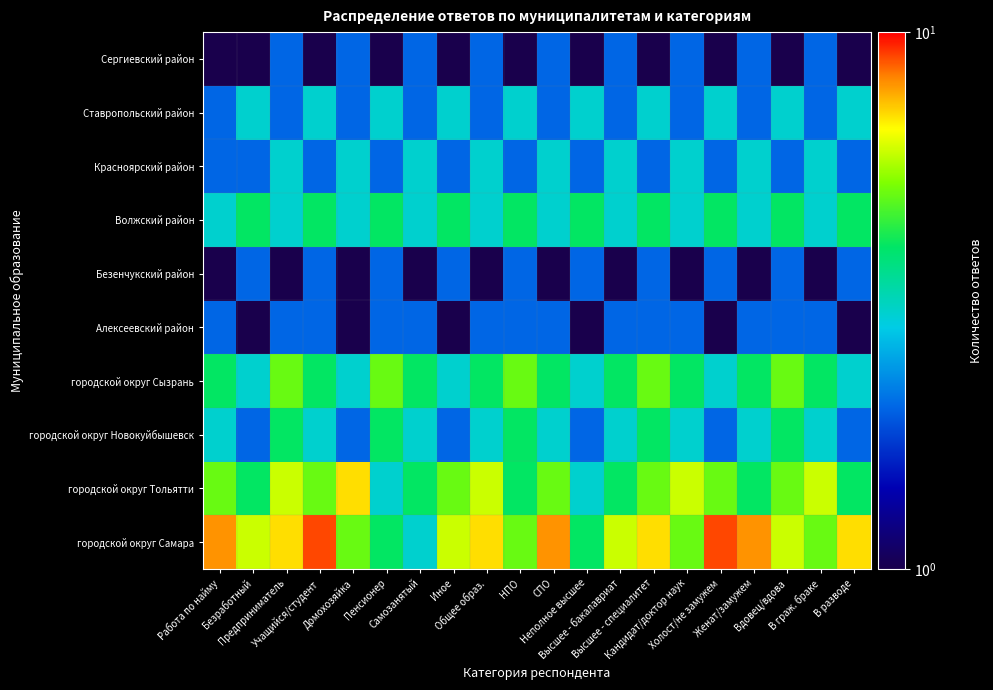

What is the total value across all series at Кандидат/доктор наук?

31